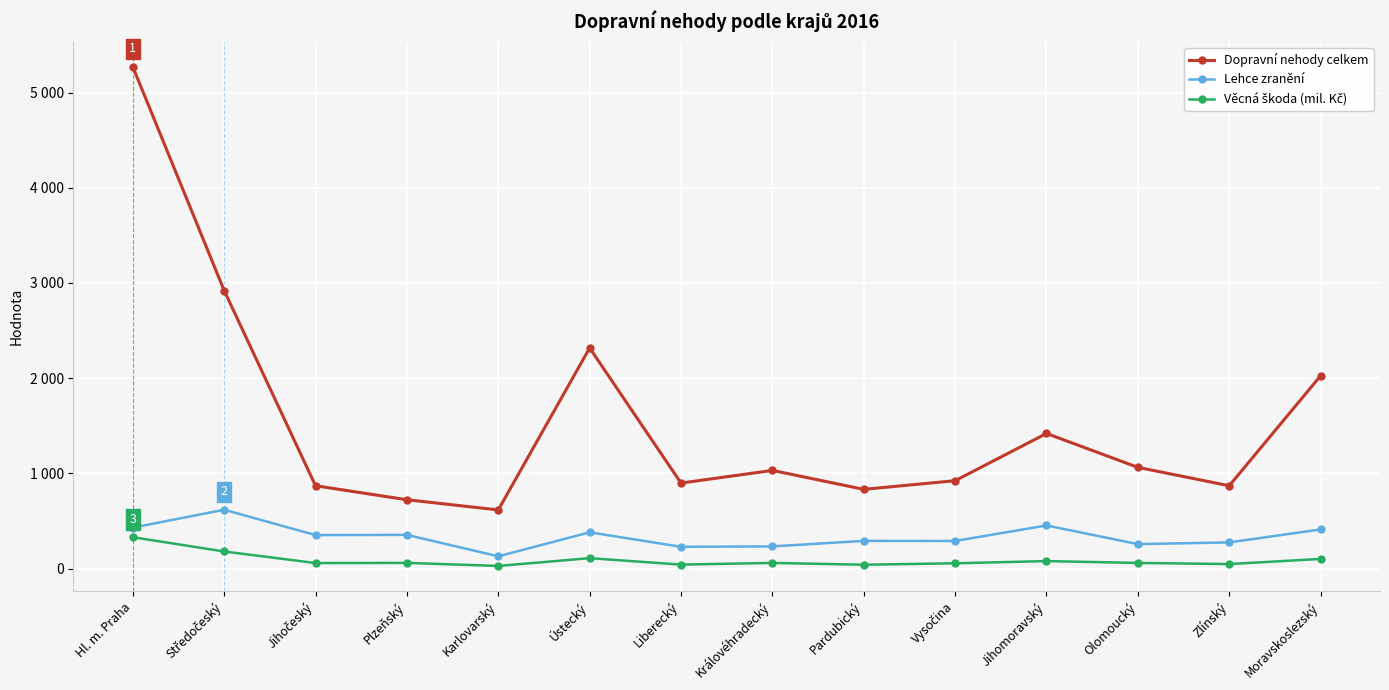

At which category does Lehce zranění reach its first local peak?

Středočeský